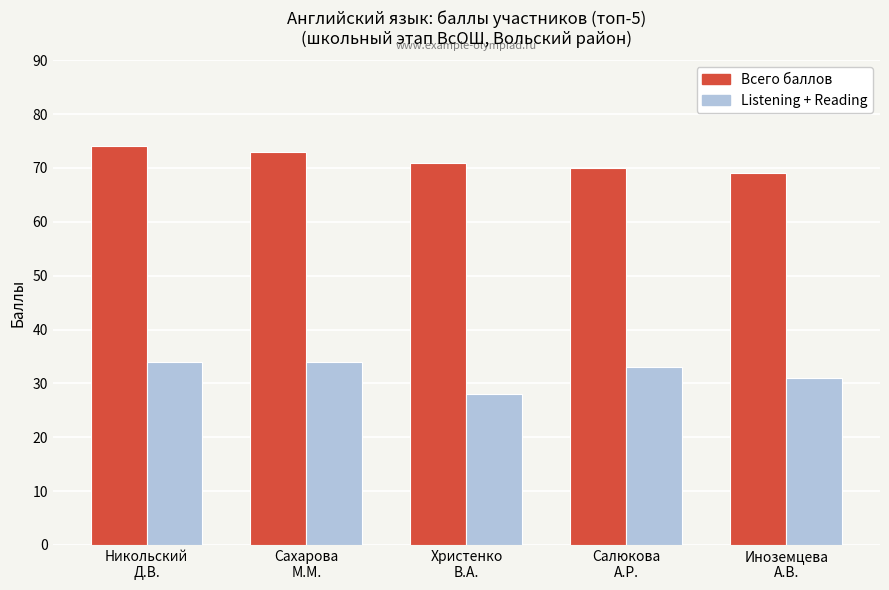

What is the value of the Всего баллов bar at the 4th from the left?

70